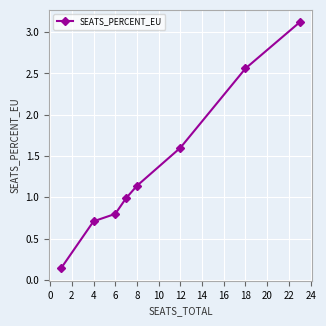

What is the maximum value shown in the chart?

3.1